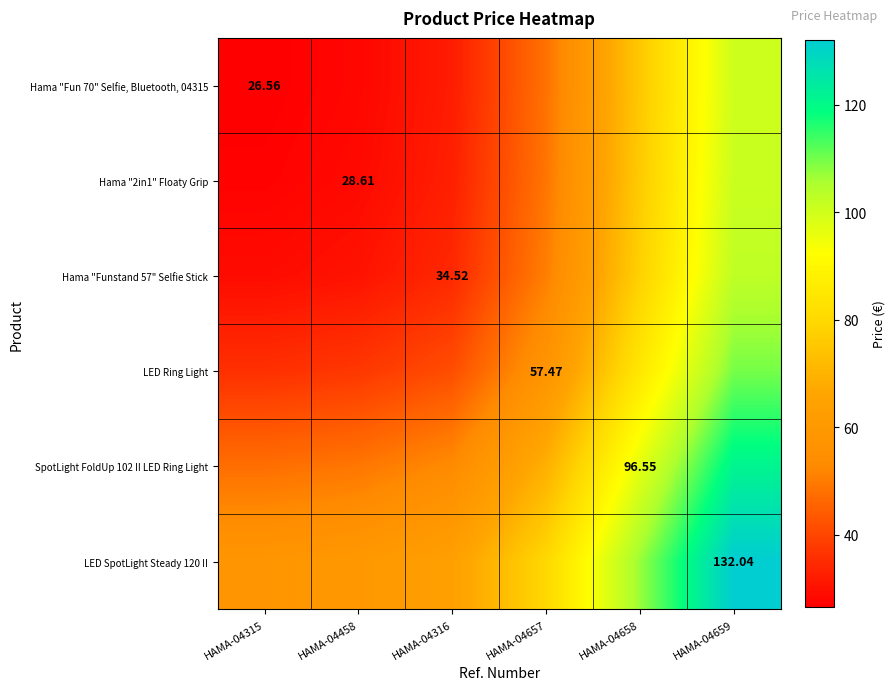

What is the difference between the second highest and second lowest values in the LED SpotLight Steady 120 II series?

47.6